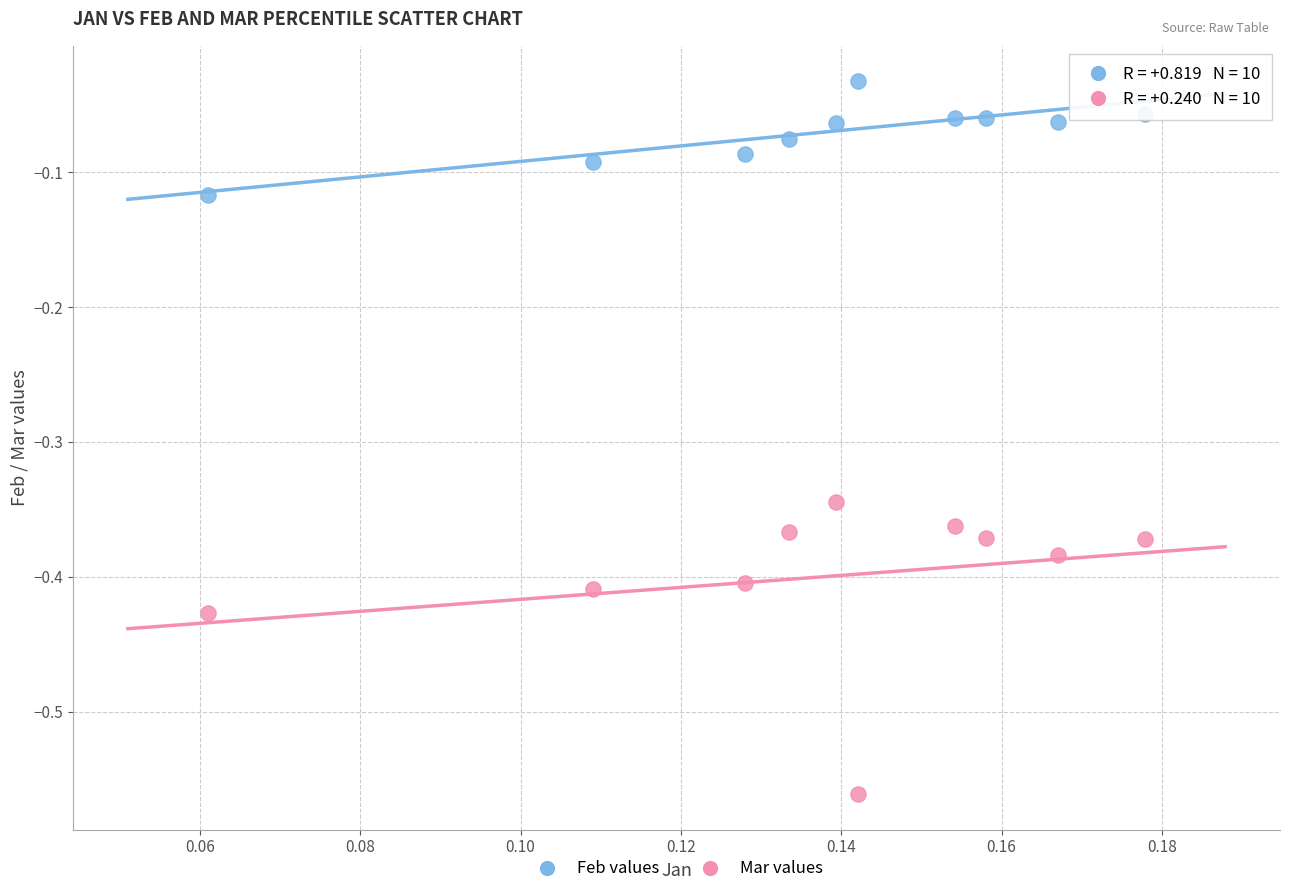

Across all data points, what is the range of Y values (max minus min)?

0.5